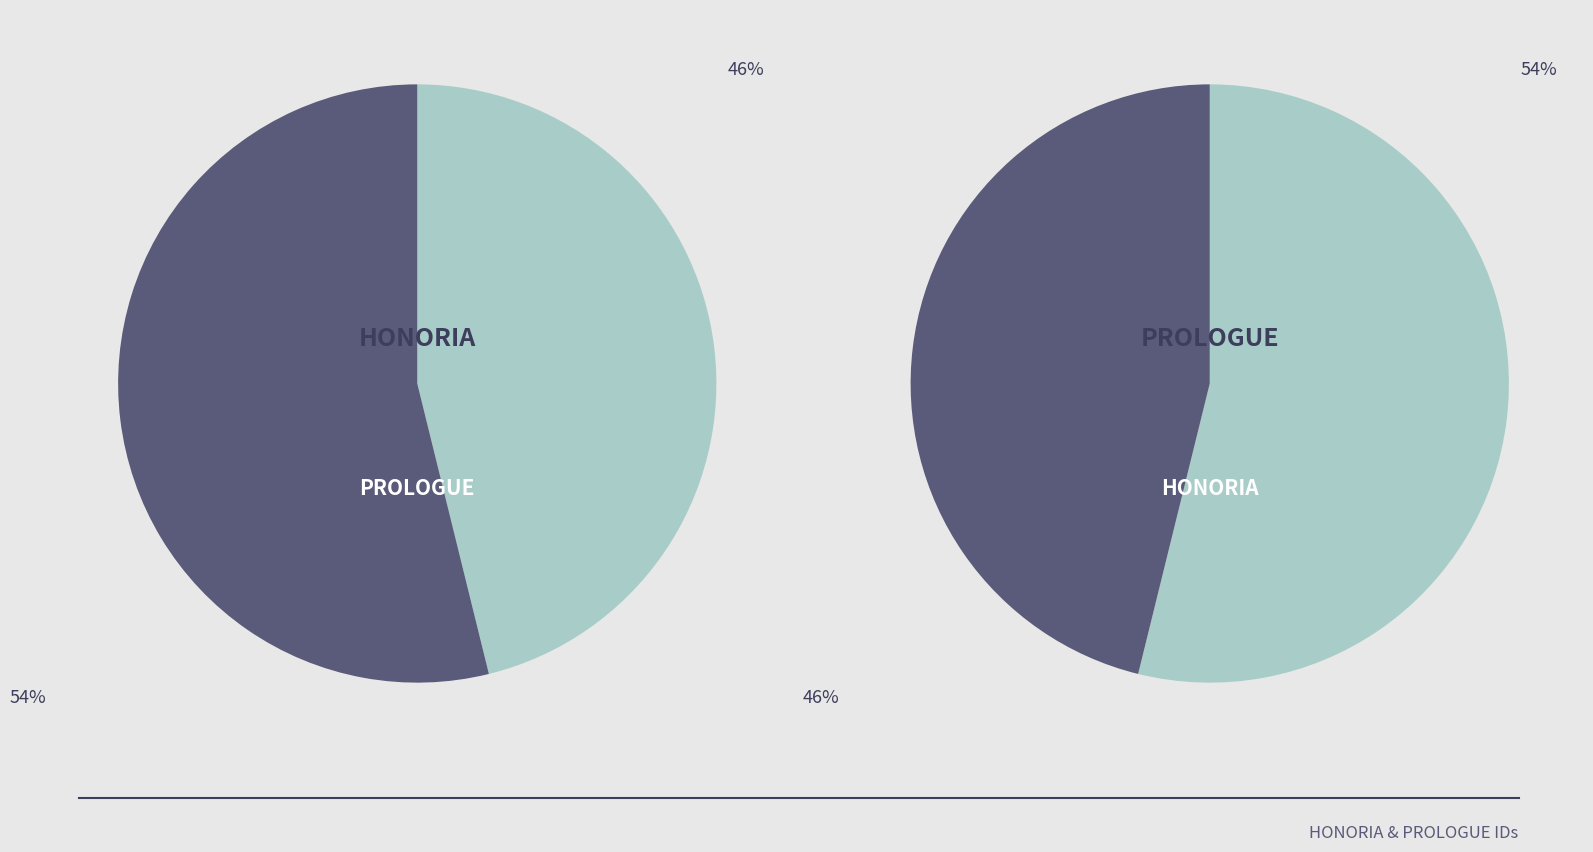

The HONORIA slice represents 32% of the pie. True or false?

False